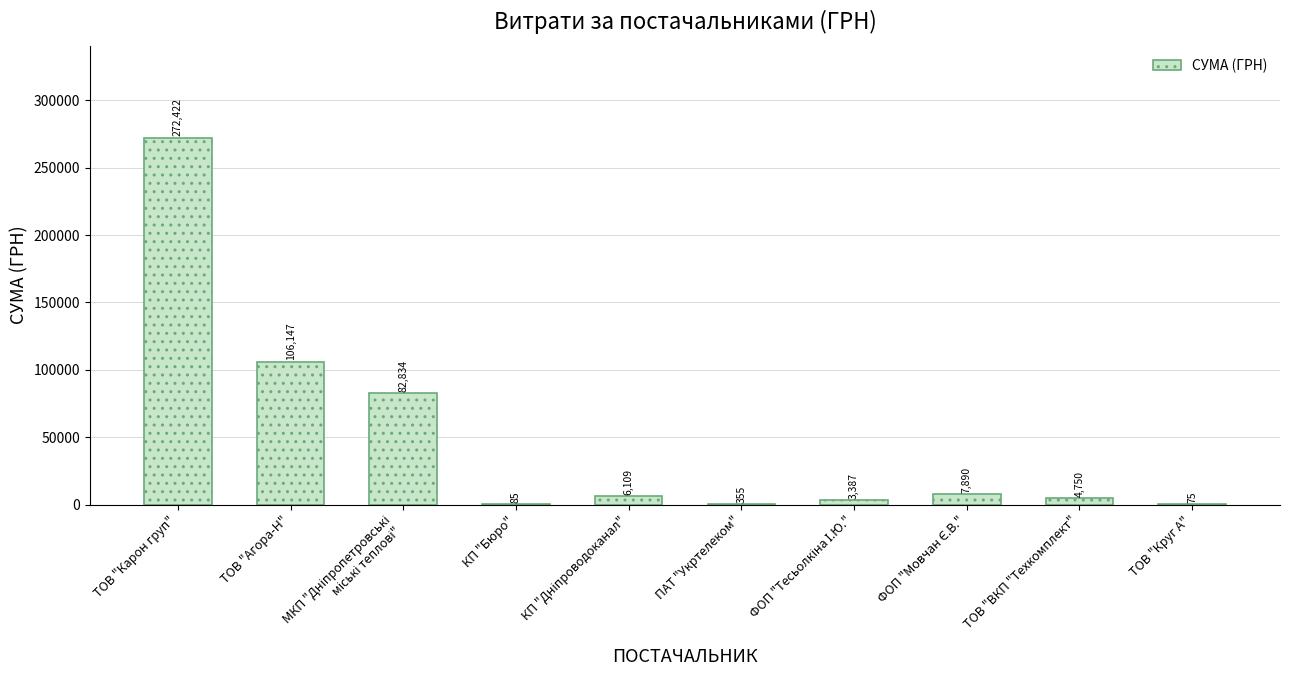

Which category has the highest value across all series?

ТОВ "Карон груп"